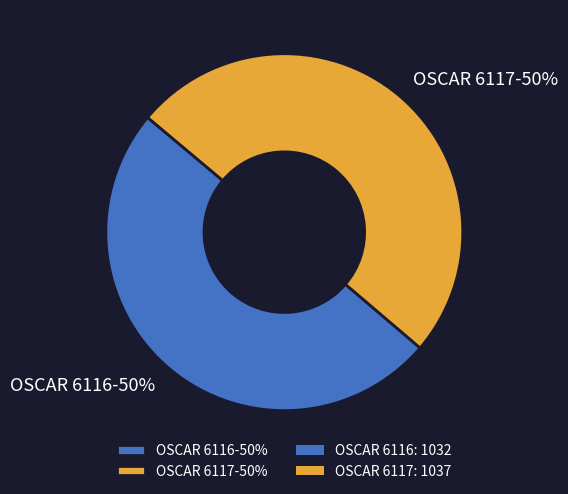

Count the number of slices in the pie.

2